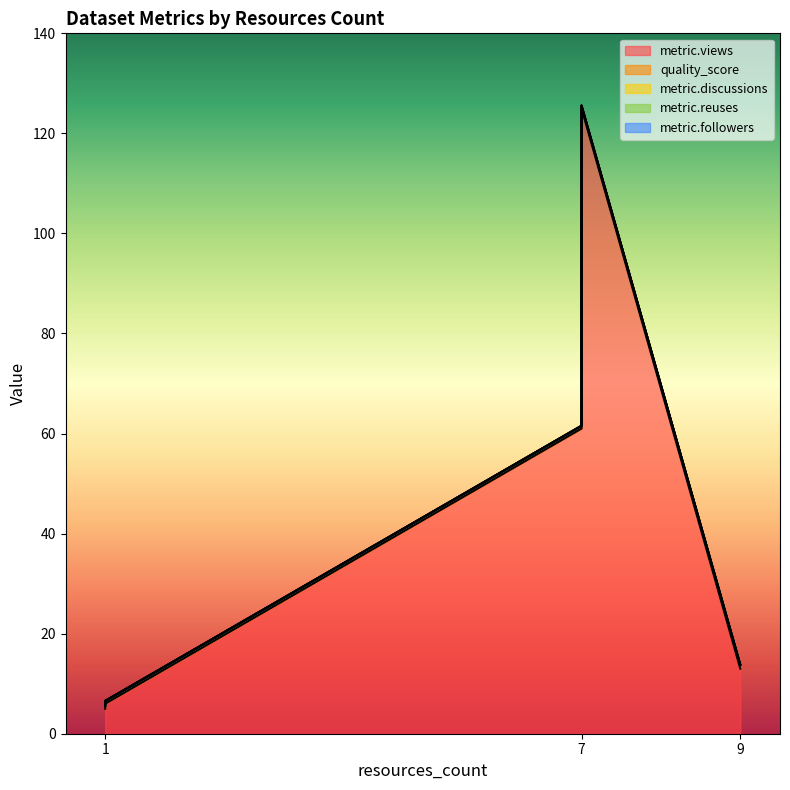

Is the value of metric.discussions at 1 greater than the value of metric.views at 9?

No